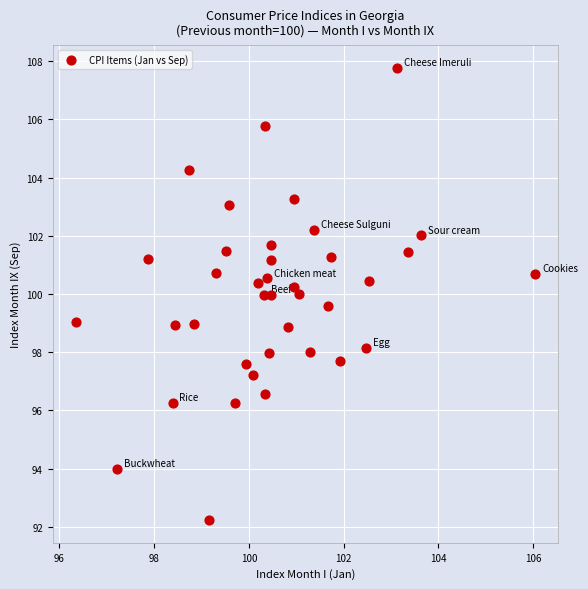

What is the range of Y values (max minus min)?

15.6